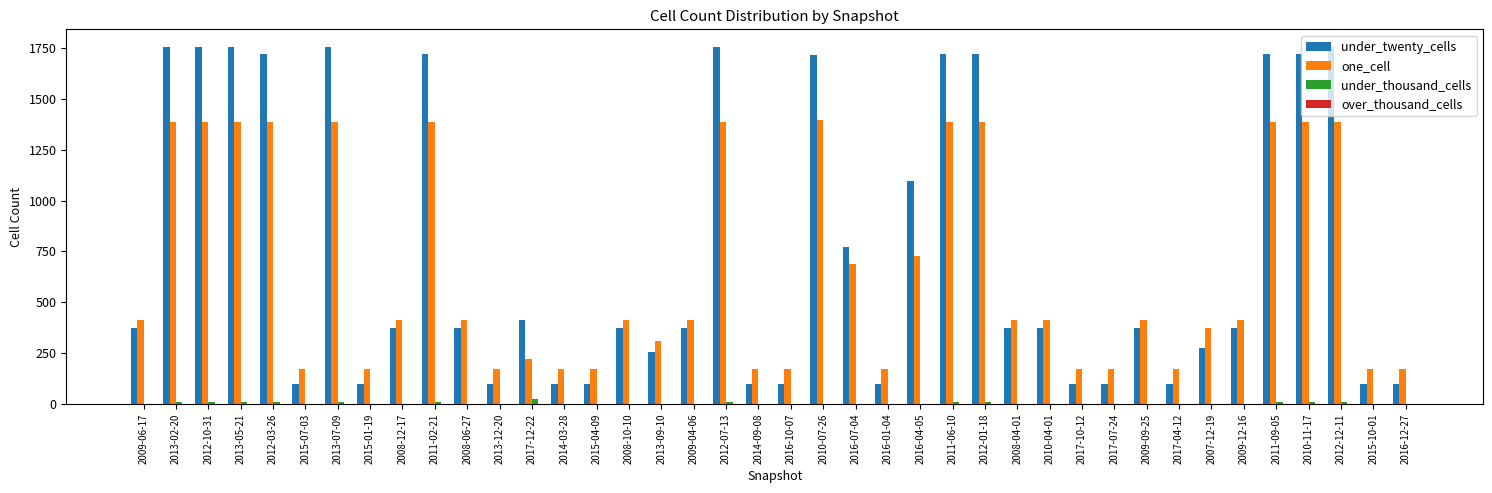

Which series has the largest total across all categories?

under_twenty_cells